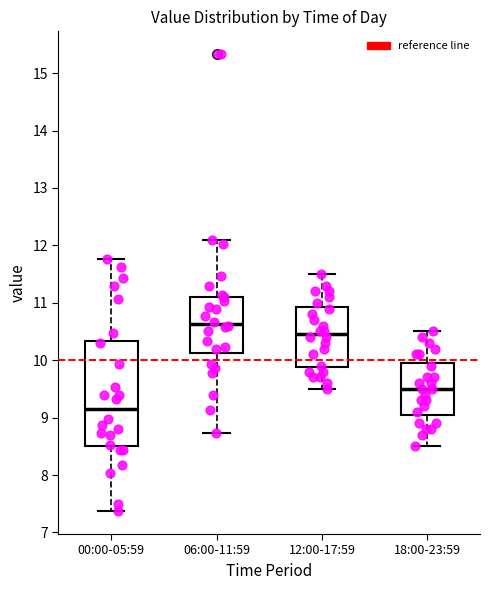

Reading left to right, transcribe this box plot: for each box, give where its median line is, the range the box spans, and where its two whiskers end, as read against the y-axis. The values are not printed on the chart, so give them approximately, as read against the axis.

00:00-05:59: median 9.2, box 8.5 to 10.3, whiskers 7.4 to 11.8
06:00-11:59: median 10.6, box 10.1 to 11.1, whiskers 8.7 to 12.1
12:00-17:59: median 10.5, box 9.9 to 10.9, whiskers 9.5 to 11.5
18:00-23:59: median 9.5, box 9.1 to 10.0, whiskers 8.5 to 10.5